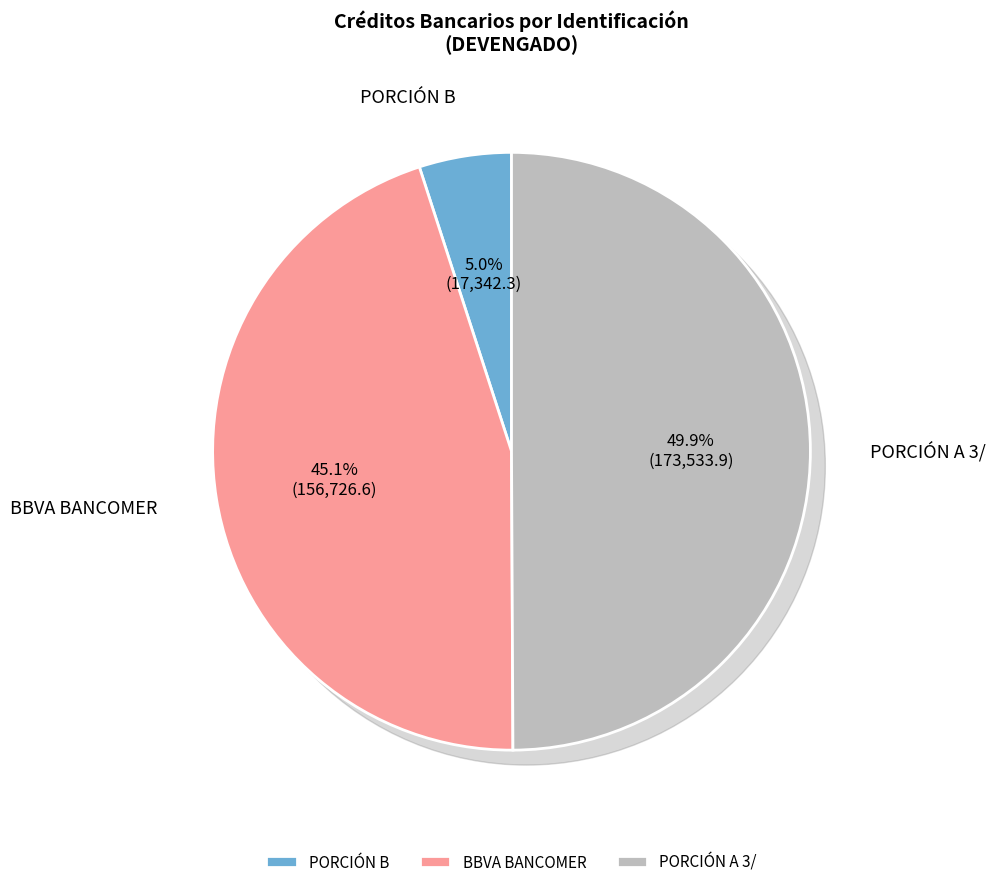

Does PORCIÓN B represent more than half of the total?

No